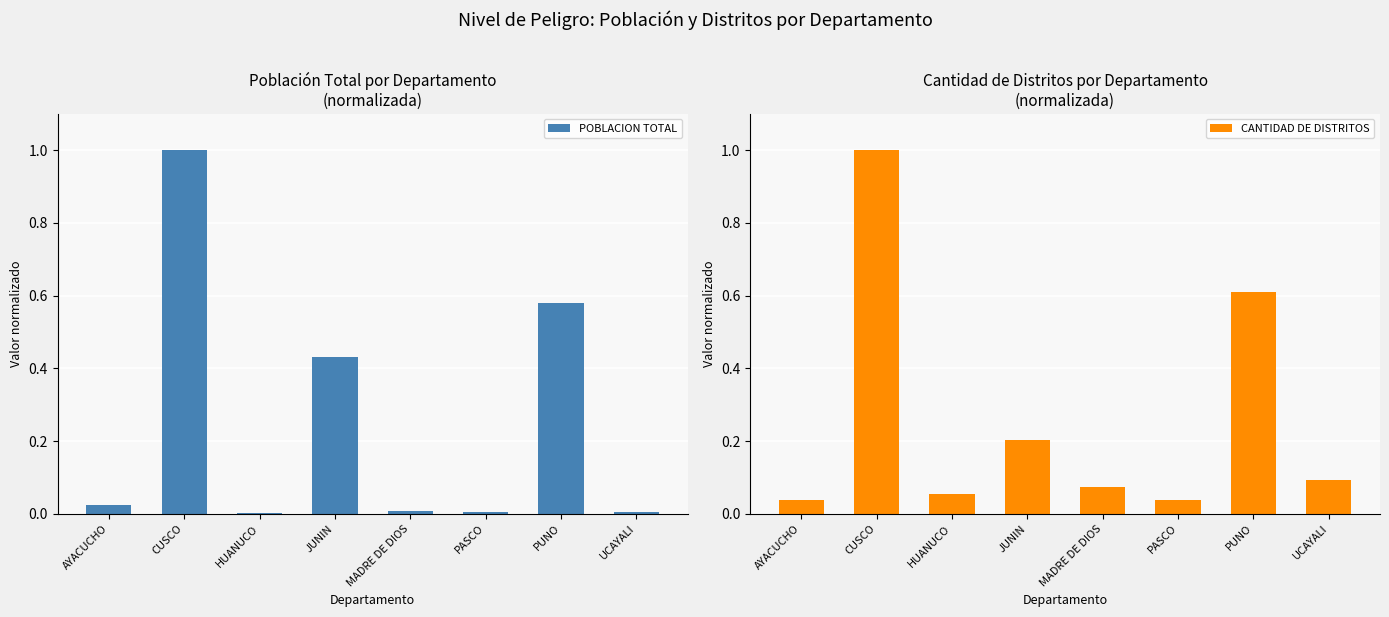

Where is CANTIDAD DE DISTRITOS nearest to the value 0?

AYACUCHO